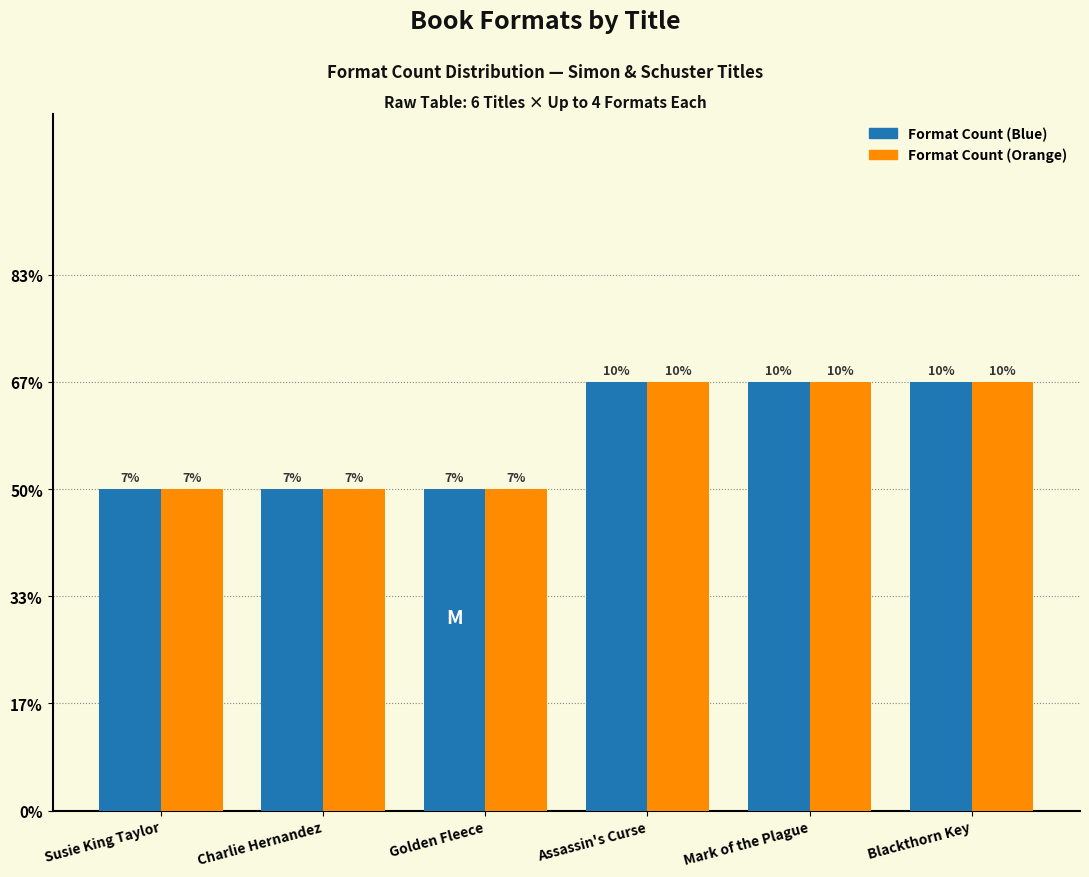

Are the bars horizontal?

No